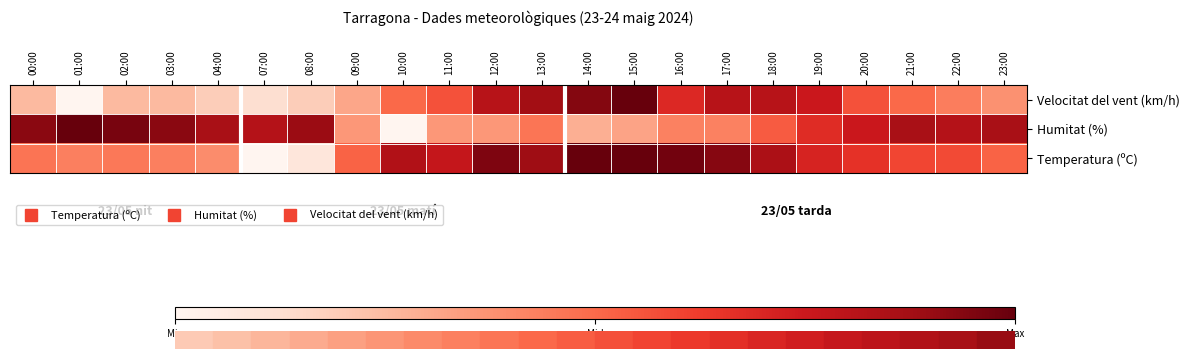

Reading left to right, transcribe all the data shown in this chart.

Temperatura (ºC): 00:00=0.5	01:00=0.4	02:00=0.5	03:00=0.4	04:00=0.4	07:00=0.0	08:00=0.1	09:00=0.5	10:00=0.8	11:00=0.8	12:00=0.9	13:00=0.9	14:00=1.0	15:00=1.0	16:00=1.0	17:00=0.9	18:00=0.8	19:00=0.7	20:00=0.7	21:00=0.6	22:00=0.6	23:00=0.5
Humitat (%): 00:00=0.9	01:00=1.0	02:00=1.0	03:00=0.9	04:00=0.9	07:00=0.8	08:00=0.9	09:00=0.4	10:00=0.0	11:00=0.4	12:00=0.4	13:00=0.5	14:00=0.3	15:00=0.3	16:00=0.4	17:00=0.4	18:00=0.5	19:00=0.7	20:00=0.8	21:00=0.9	22:00=0.8	23:00=0.9
Velocitat del vent (km/h): 00:00=0.2	01:00=0.0	02:00=0.2	03:00=0.2	04:00=0.2	07:00=0.1	08:00=0.2	09:00=0.3	10:00=0.5	11:00=0.6	12:00=0.8	13:00=0.9	14:00=0.9	15:00=1.0	16:00=0.7	17:00=0.8	18:00=0.8	19:00=0.8	20:00=0.6	21:00=0.5	22:00=0.4	23:00=0.4